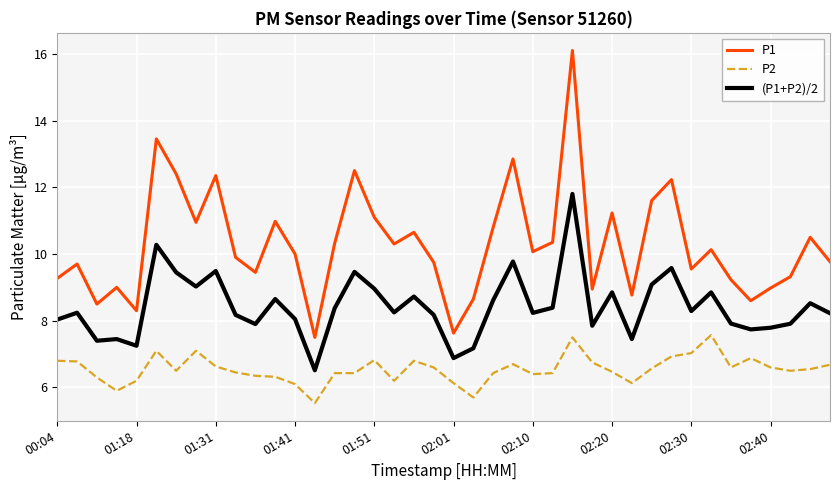

What are all the series names shown in the legend?

P1, P2, (P1+P2)/2